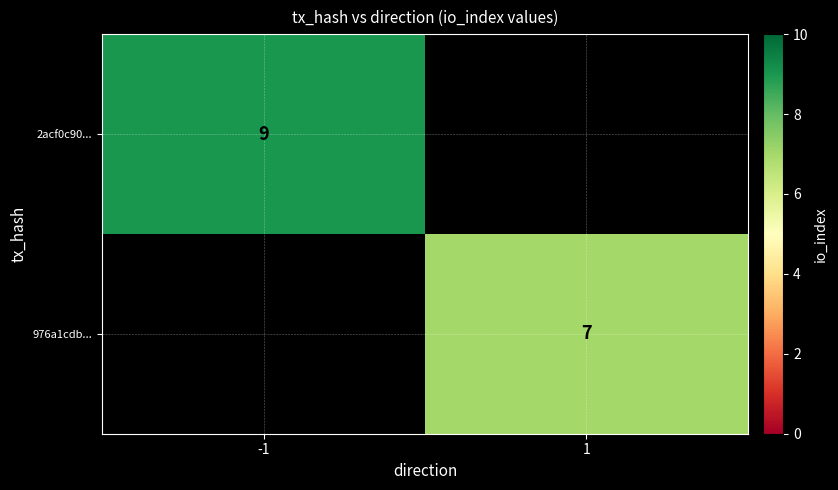

What is the total value across all series at 1?

7